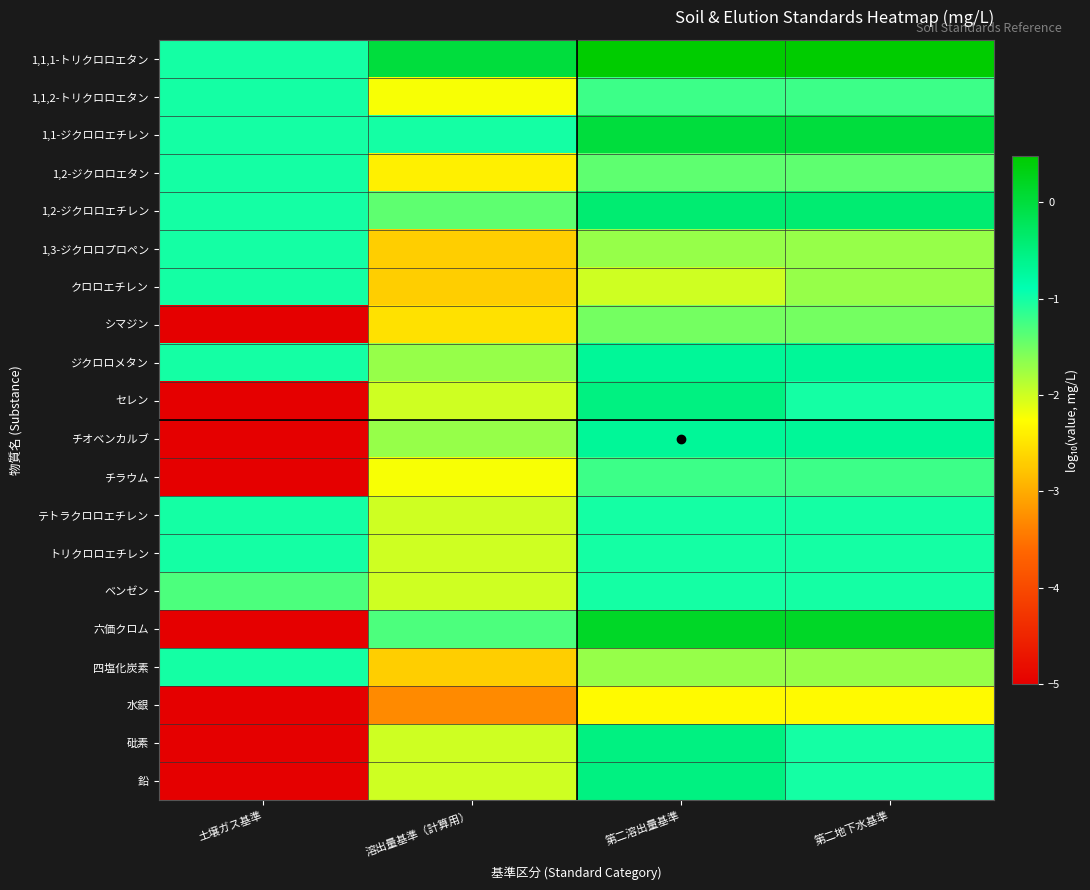

Reading right to left, extract all data points from this chart.

1,1,1-トリクロロエタン: 第二地下水基準=0.5	第二溶出量基準=0.5	溶出量基準（計算用）=0.0	土壌ガス基準=-1.0
1,1,2-トリクロロエタン: 第二地下水基準=-1.2	第二溶出量基準=-1.2	溶出量基準（計算用）=-2.2	土壌ガス基準=-1.0
1,1-ジクロロエチレン: 第二地下水基準=0.0	第二溶出量基準=0.0	溶出量基準（計算用）=-1.0	土壌ガス基準=-1.0
1,2-ジクロロエタン: 第二地下水基準=-1.4	第二溶出量基準=-1.4	溶出量基準（計算用）=-2.4	土壌ガス基準=-1.0
1,2-ジクロロエチレン: 第二地下水基準=-0.4	第二溶出量基準=-0.4	溶出量基準（計算用）=-1.4	土壌ガス基準=-1.0
1,3-ジクロロプロペン: 第二地下水基準=-1.7	第二溶出量基準=-1.7	溶出量基準（計算用）=-2.7	土壌ガス基準=-1.0
クロロエチレン: 第二地下水基準=-1.7	第二溶出量基準=-2.0	溶出量基準（計算用）=-2.7	土壌ガス基準=-1.0
シマジン: 第二地下水基準=-1.5	第二溶出量基準=-1.5	溶出量基準（計算用）=-2.5	土壌ガス基準=-5.0
ジクロロメタン: 第二地下水基準=-0.7	第二溶出量基準=-0.7	溶出量基準（計算用）=-1.7	土壌ガス基準=-1.0
セレン: 第二地下水基準=-1.0	第二溶出量基準=-0.5	溶出量基準（計算用）=-2.0	土壌ガス基準=-5.0
チオベンカルブ: 第二地下水基準=-0.7	第二溶出量基準=-0.7	溶出量基準（計算用）=-1.7	土壌ガス基準=-5.0
チラウム: 第二地下水基準=-1.2	第二溶出量基準=-1.2	溶出量基準（計算用）=-2.2	土壌ガス基準=-5.0
テトラクロロエチレン: 第二地下水基準=-1.0	第二溶出量基準=-1.0	溶出量基準（計算用）=-2.0	土壌ガス基準=-1.0
トリクロロエチレン: 第二地下水基準=-1.0	第二溶出量基準=-1.0	溶出量基準（計算用）=-2.0	土壌ガス基準=-1.0
ベンゼン: 第二地下水基準=-1.0	第二溶出量基準=-1.0	溶出量基準（計算用）=-2.0	土壌ガス基準=-1.3
六価クロム: 第二地下水基準=0.2	第二溶出量基準=0.2	溶出量基準（計算用）=-1.3	土壌ガス基準=-5.0
四塩化炭素: 第二地下水基準=-1.7	第二溶出量基準=-1.7	溶出量基準（計算用）=-2.7	土壌ガス基準=-1.0
水銀: 第二地下水基準=-2.3	第二溶出量基準=-2.3	溶出量基準（計算用）=-3.3	土壌ガス基準=-5.0
砒素: 第二地下水基準=-1.0	第二溶出量基準=-0.5	溶出量基準（計算用）=-2.0	土壌ガス基準=-5.0
鉛: 第二地下水基準=-1.0	第二溶出量基準=-0.5	溶出量基準（計算用）=-2.0	土壌ガス基準=-5.0